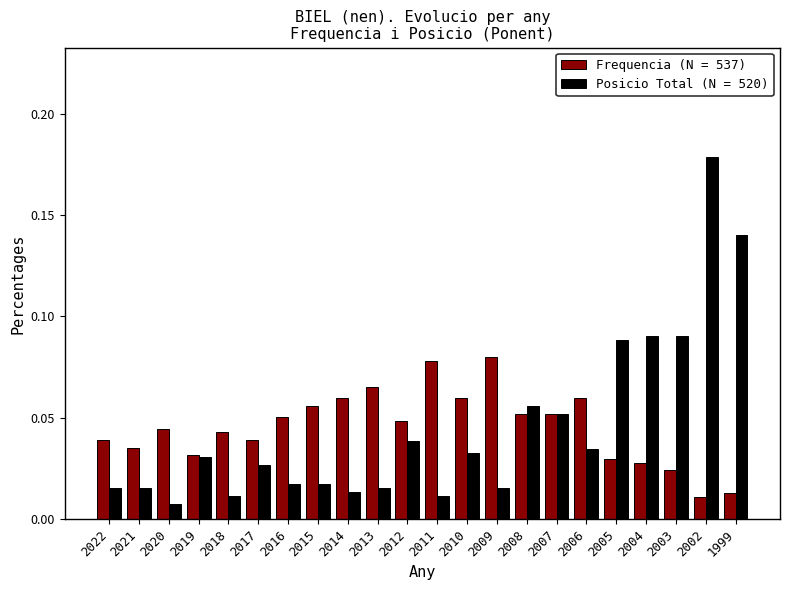

At 2017, list the series in order from largest to smallest.

Frequencia (N = 537), Posicio Total (N = 520)